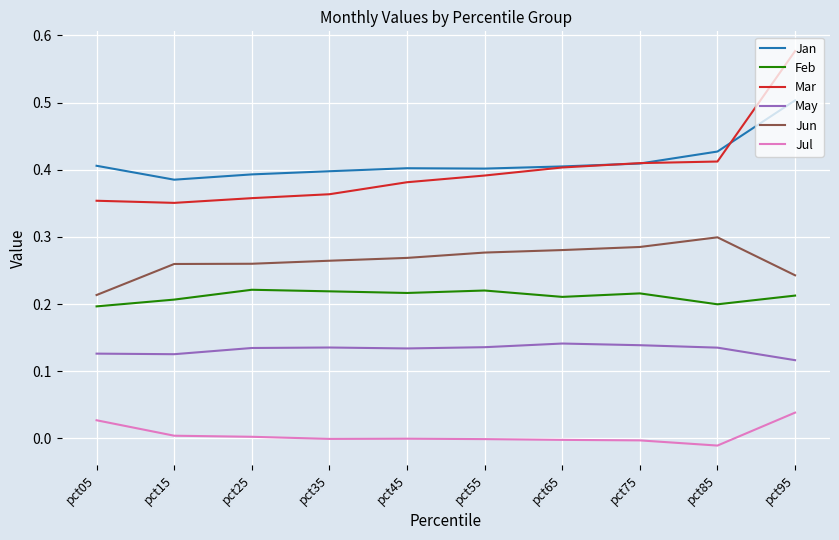

Is the value of Feb at pct45 greater than the value of Mar at pct45?

No